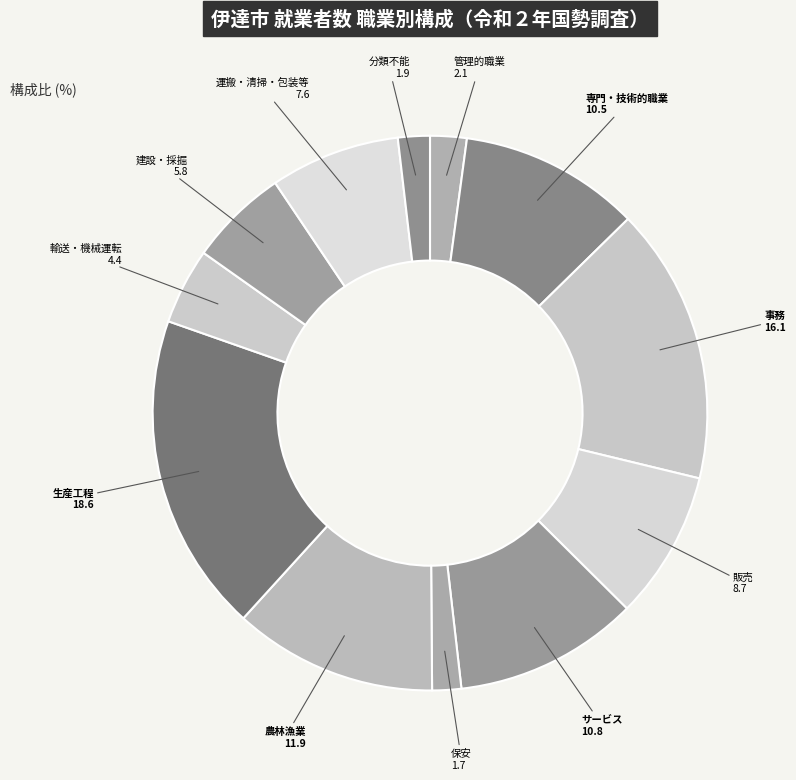

How many slices are in this pie chart?

12